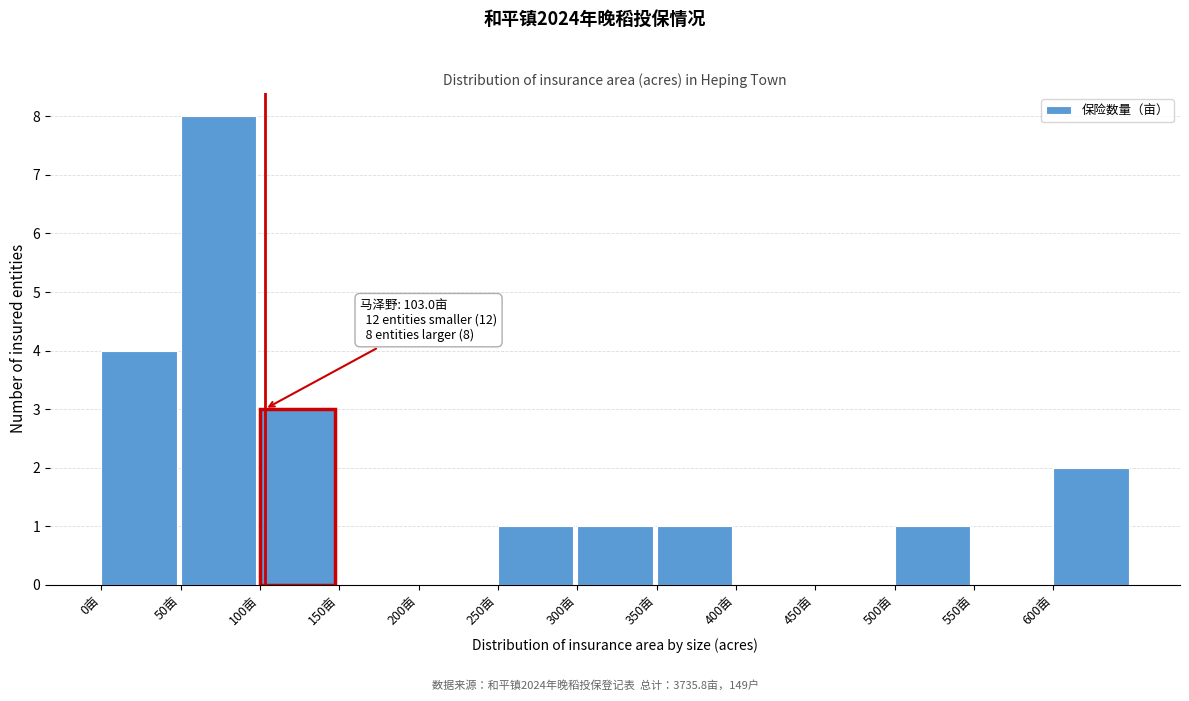

Which range on the x-axis has the tallest bar?

50 to 100